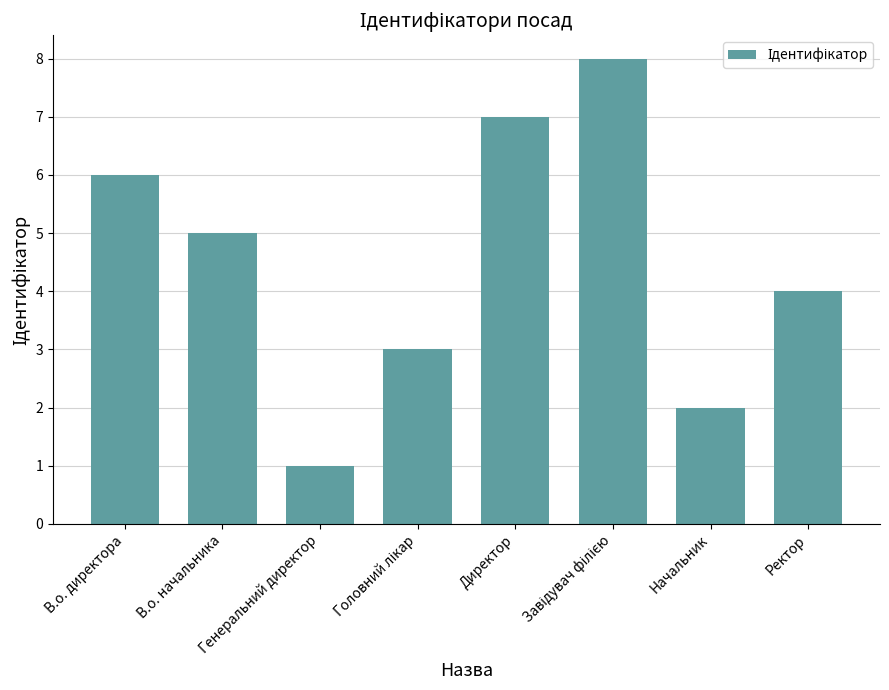

What is the label of the 8th bar from the right?

В.о. директора